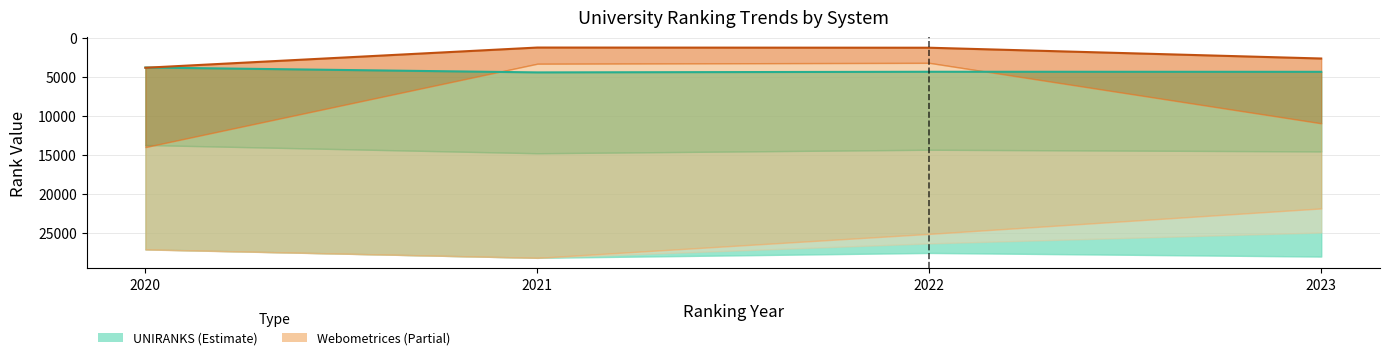

What is the sum of the Webometrices historical rank values at 2023 and 2021?

3970